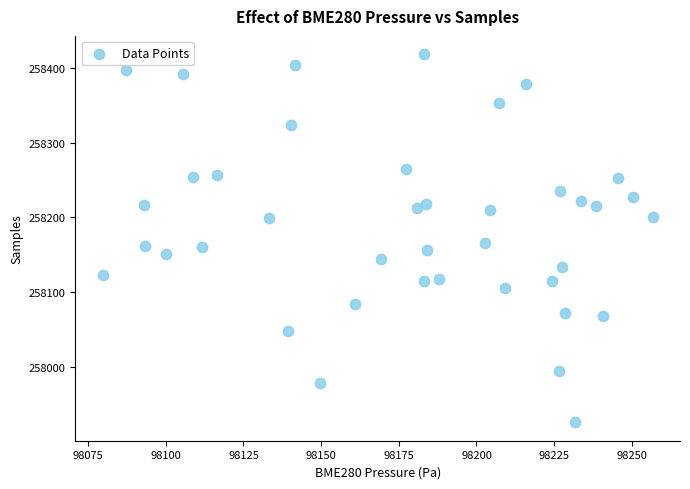

What is the range of Y values (max minus min)?

492